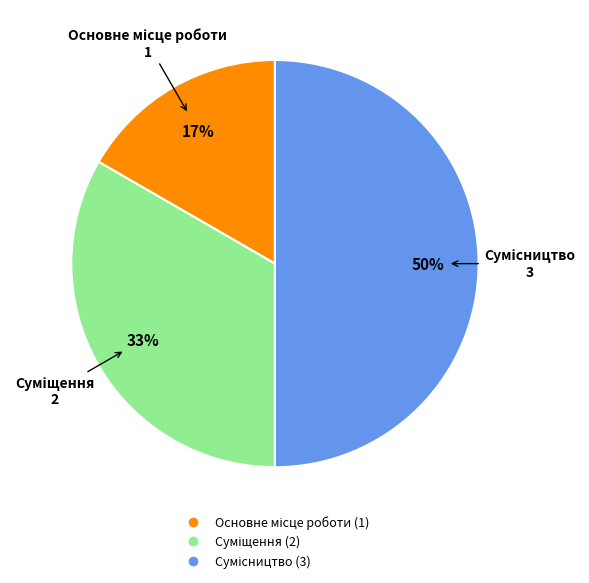

To the nearest percent, what is the average slice percentage?

33%